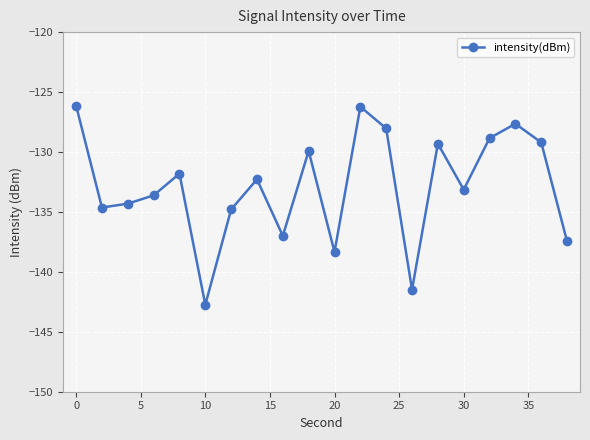

How many points are higher than both their immediate neighbors (excluding endpoints)?

6